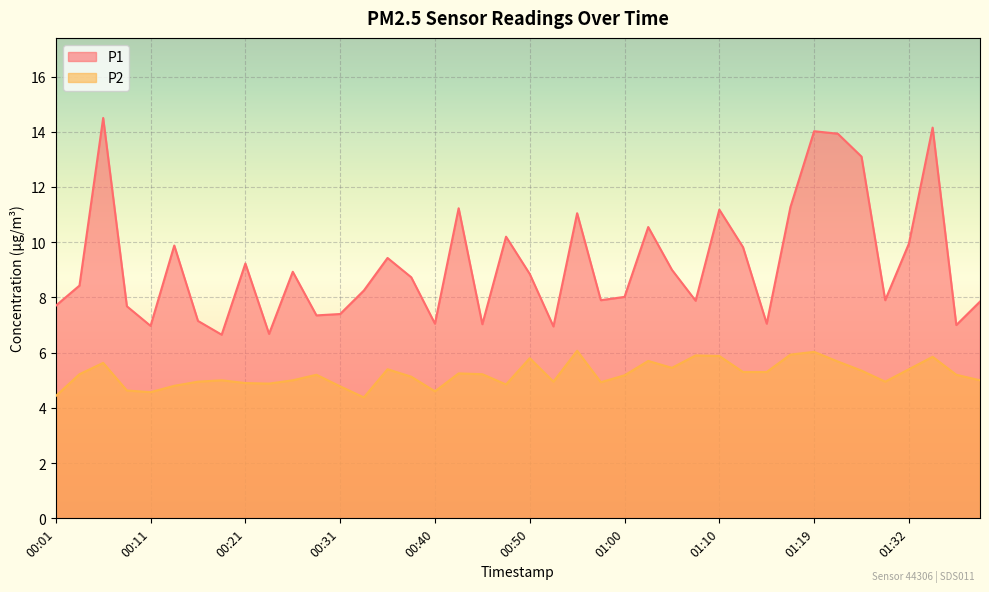

Where is P1 nearest to the value 10?

01:32